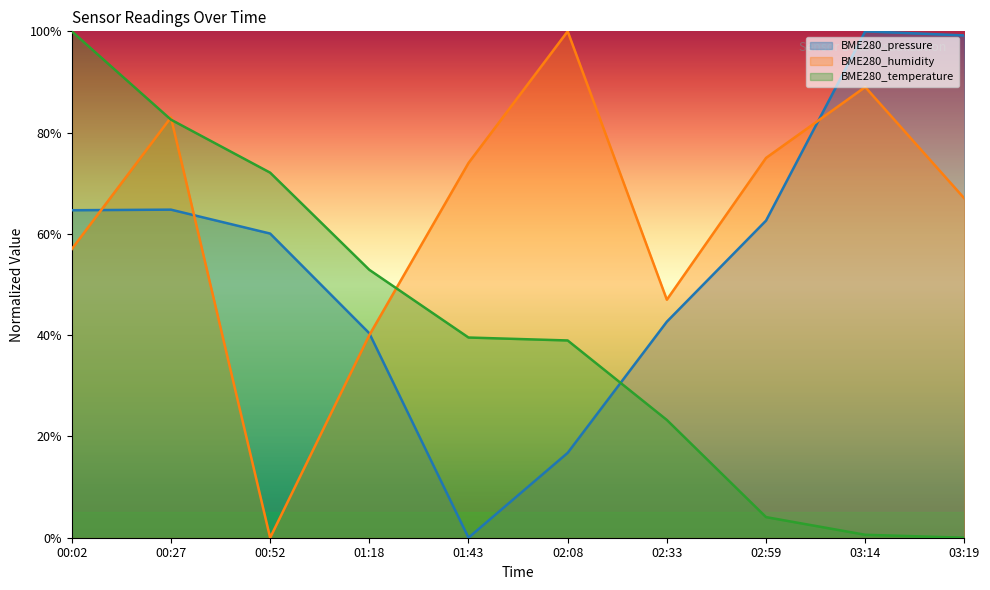

Rank the series by their maximum value, from highest to lowest.

BME280_pressure, BME280_humidity, BME280_temperature